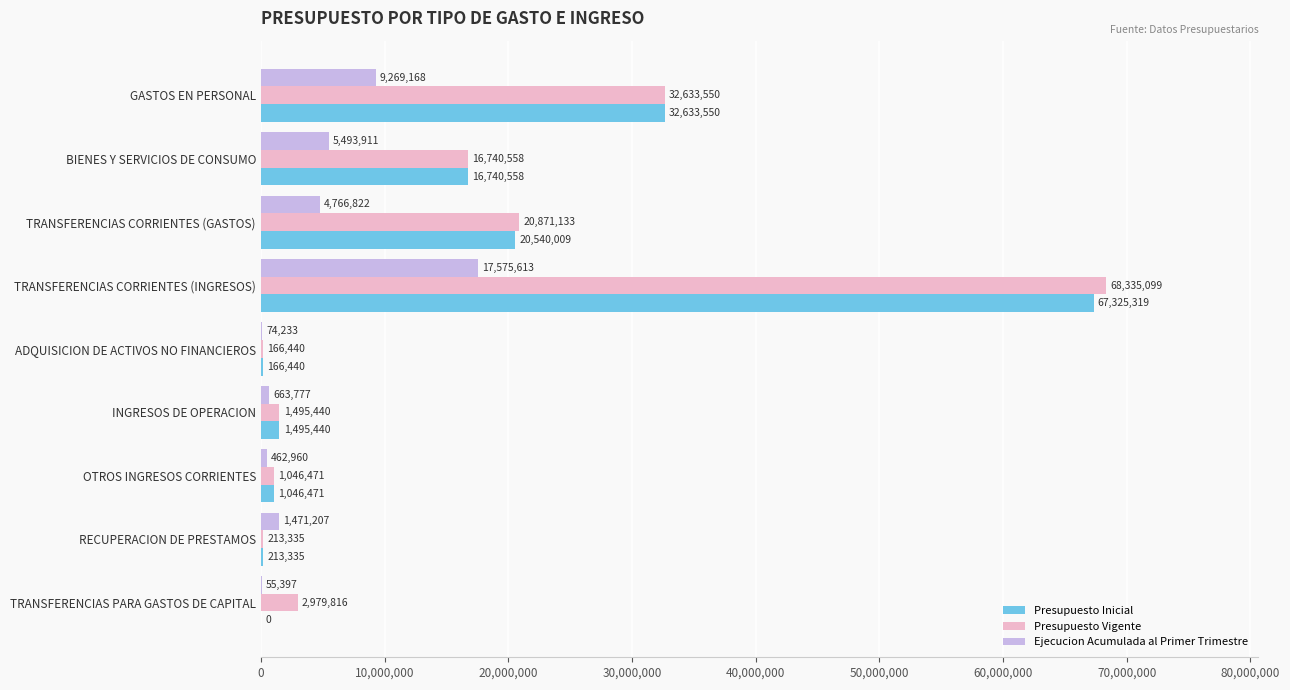

At which category does the chart reach its peak across all series?

TRANSFERENCIAS CORRIENTES (INGRESOS)